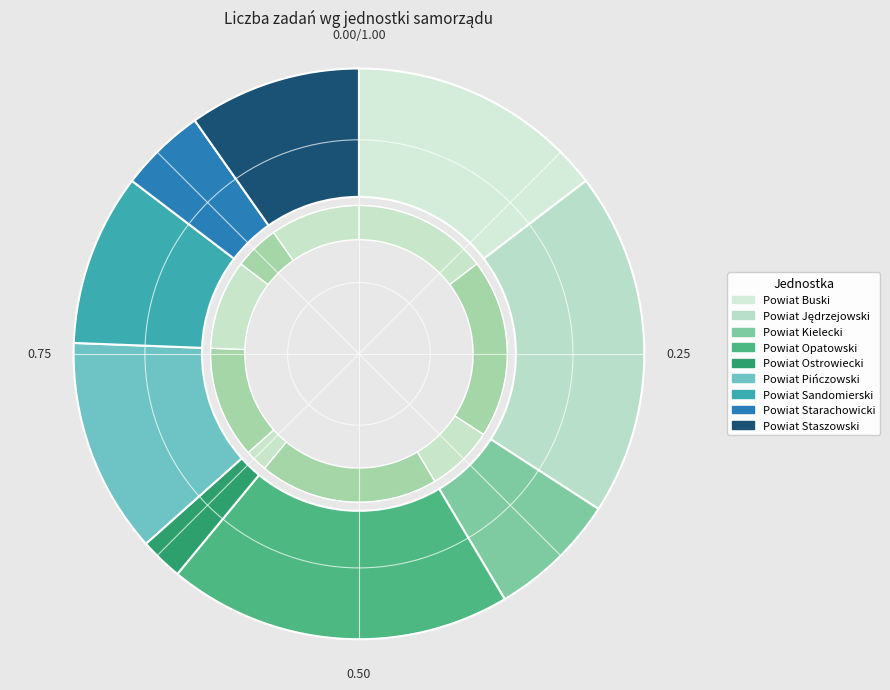

Rank the categories by value from highest to lowest.

Powiat Jędrzejowski, Powiat Opatowski, Powiat Buski, Powiat Pińczowski, Powiat Sandomierski, Powiat Staszowski, Powiat Kielecki, Powiat Starachowicki, Powiat Ostrowiecki